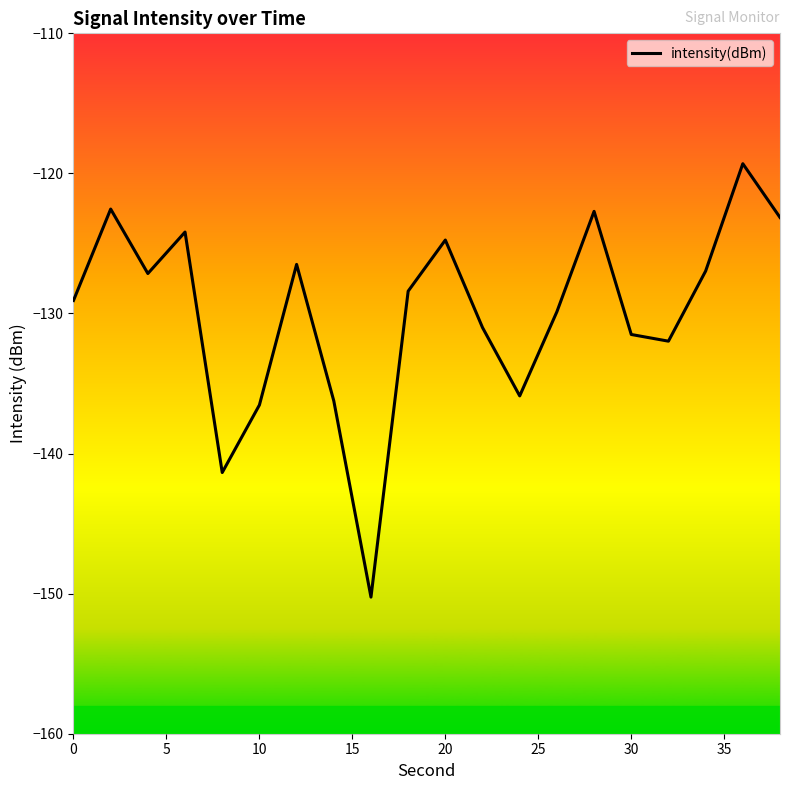

What is the maximum value shown in the chart?

-119.3